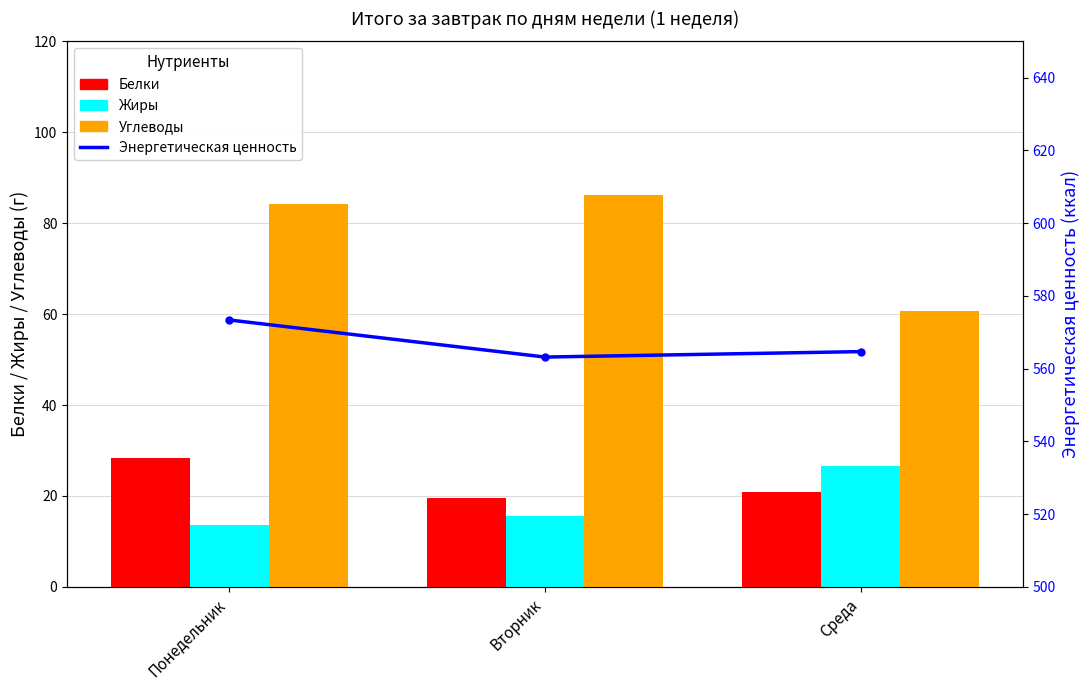

Is the value of Жиры at Вторник greater than the value of Углеводы at Среда?

No